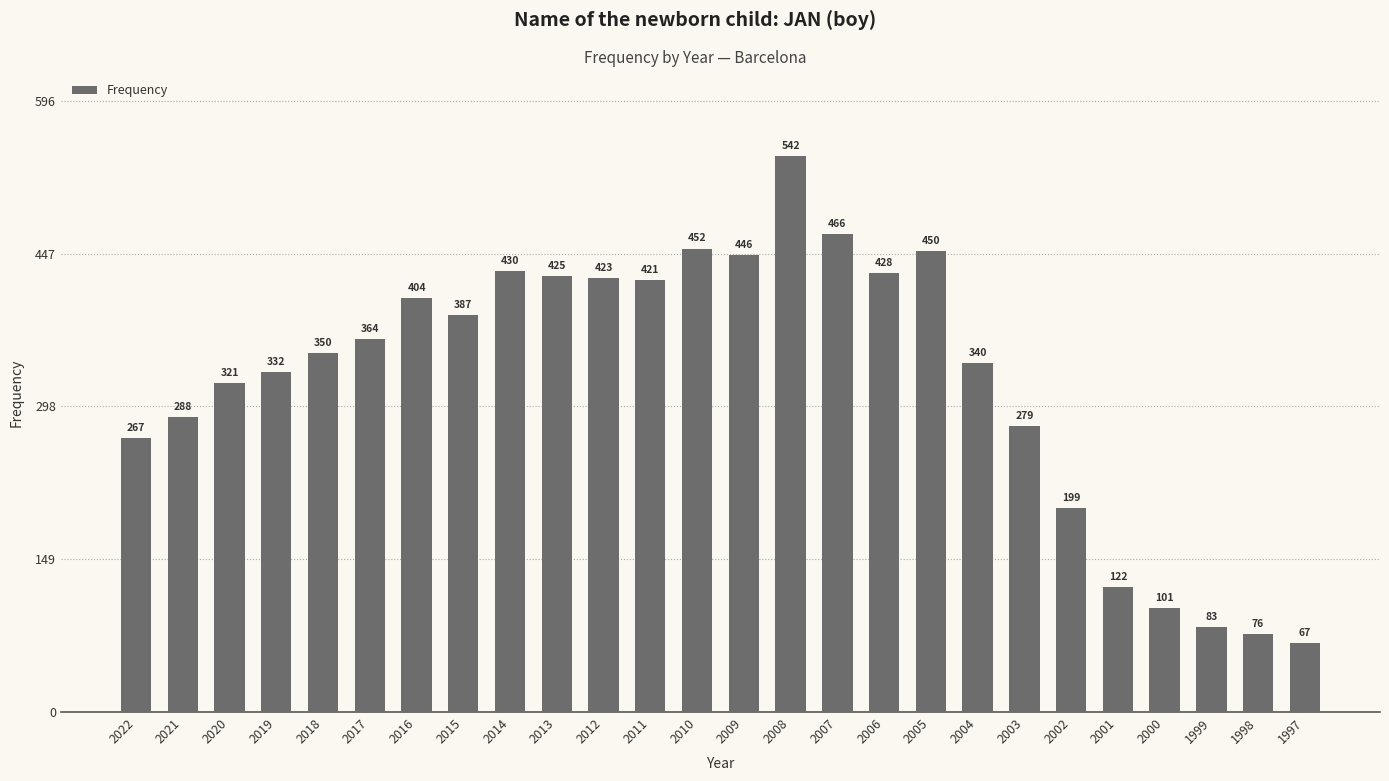

Reading right to left, extract all data points from this chart.

67	76	83	101	122	199	279	340	450	428	466	542	446	452	421	423	425	430	387	404	364	350	332	321	288	267